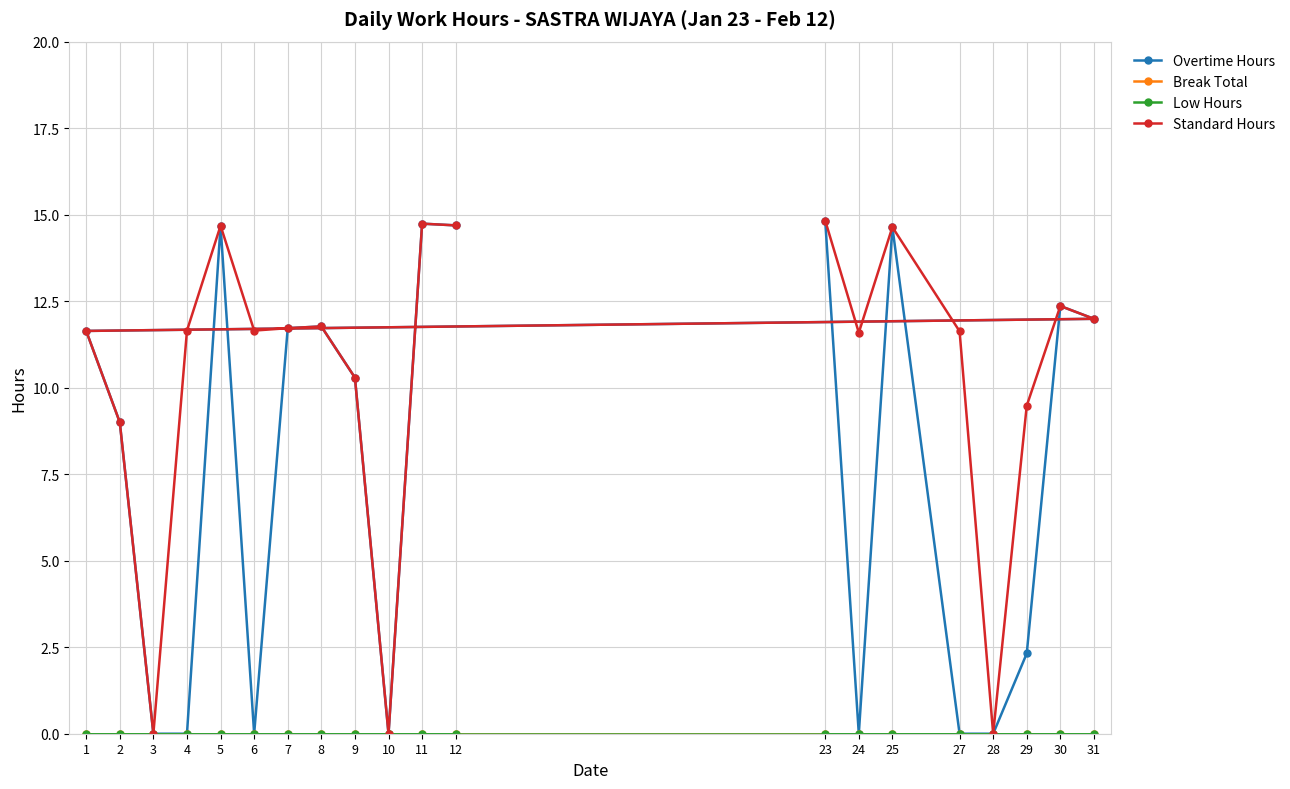

What is the difference between the maximum and minimum values in the Overtime Hours series?

14.8